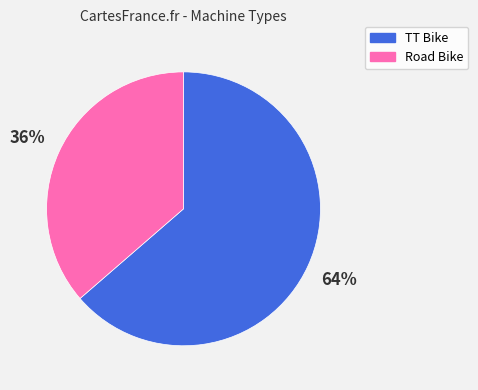

Is it true that Road Bike is 48% of the pie?

False